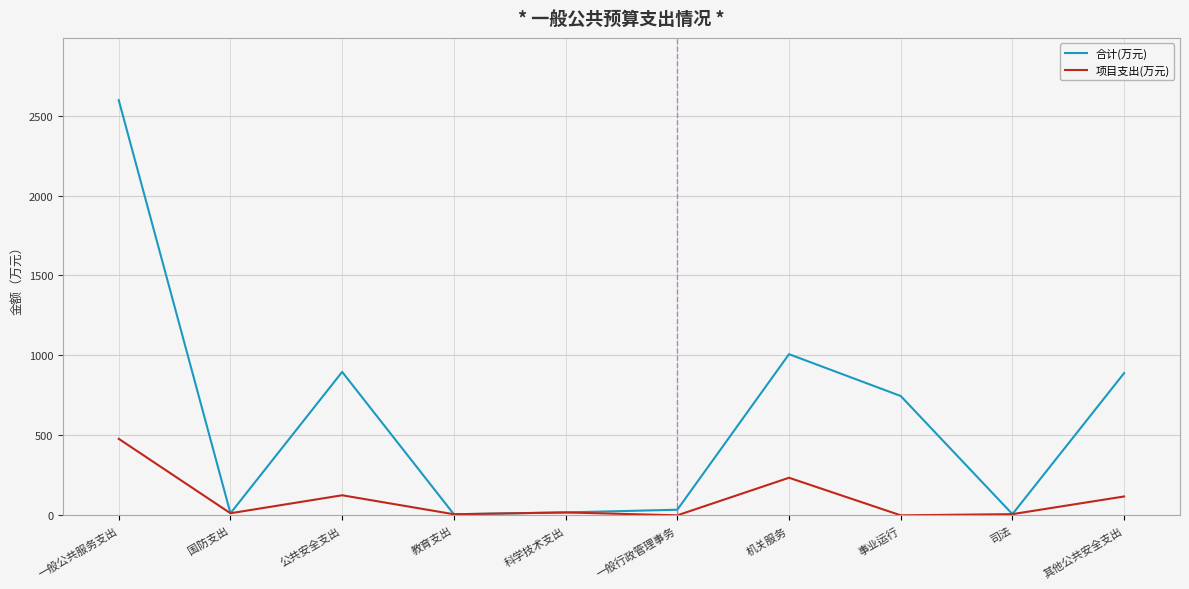

What is the sum of the 合计(万元) values at 一般公共服务支出 and 科学技术支出?

2614.6